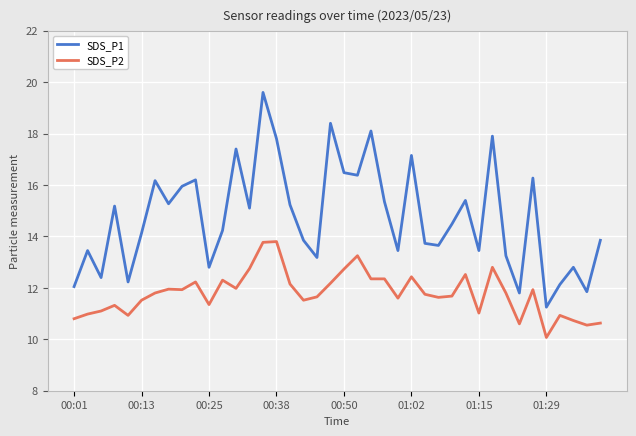

Which series has the largest range (max minus min)?

SDS_P1